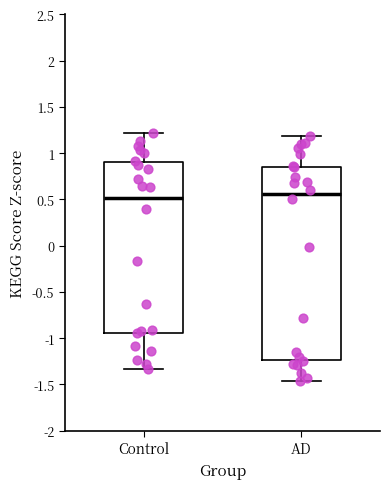

Where does the upper whisker of the box for AD end on the y-axis? The values are not printed on the chart, so give them approximately, as read against the axis.

1.20